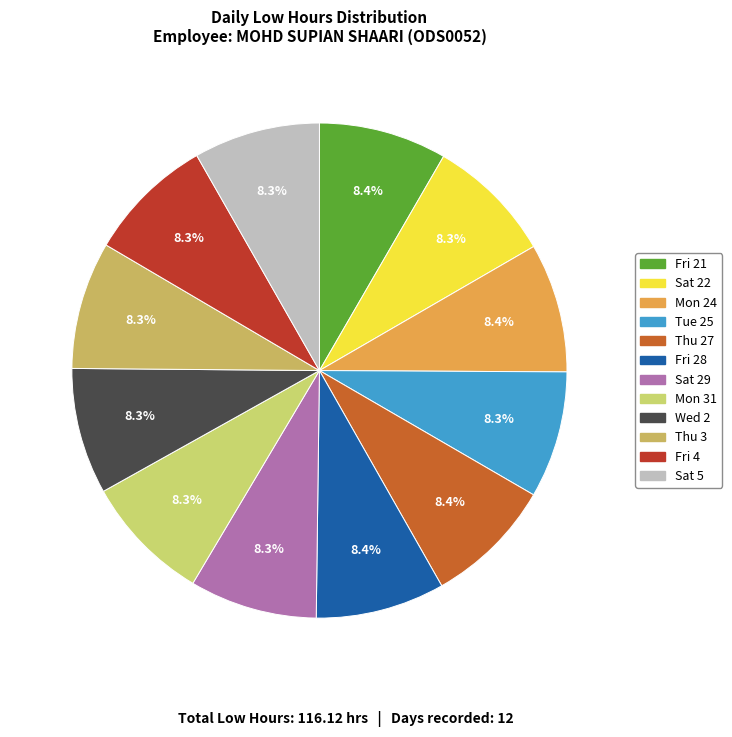

Does Mon 31 represent more than half of the total?

No